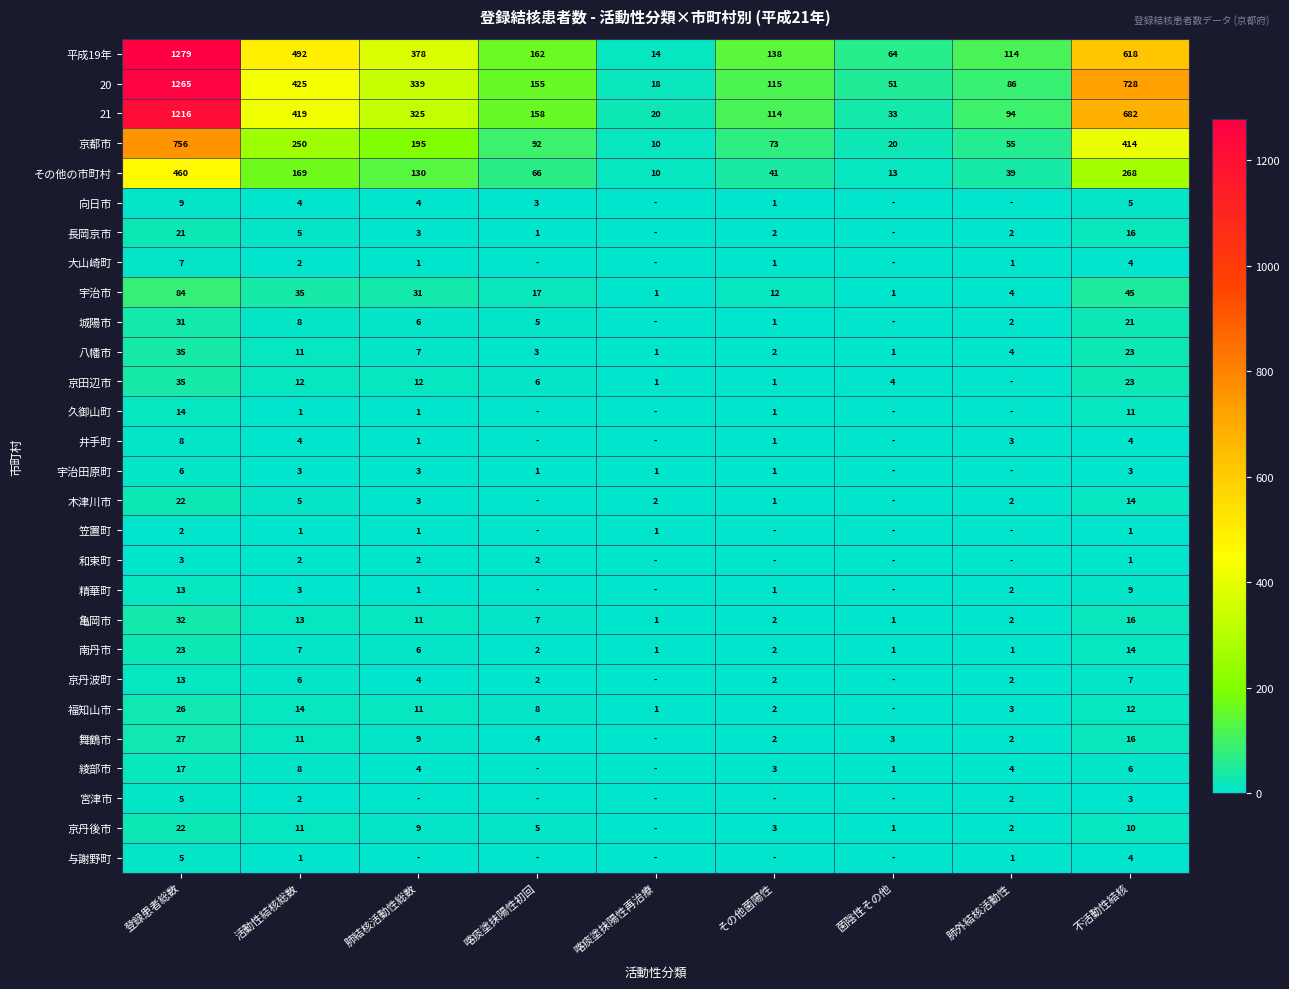

The 京丹後市 series shows 1 at その他菌陽性. True or false?

False